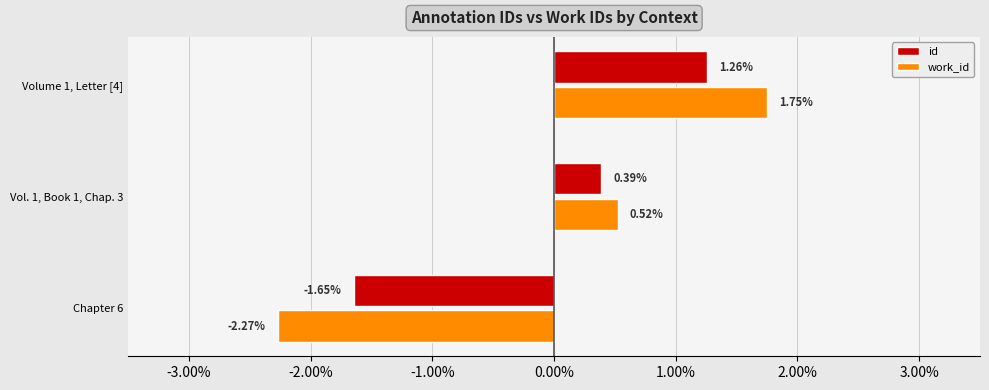

List the series in order of their peak value, highest first.

work_id, id